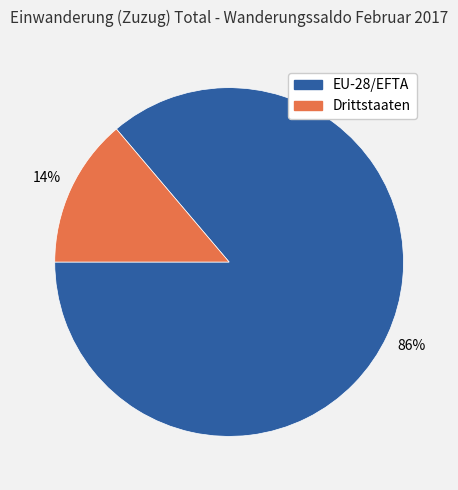

Count the number of slices in the pie.

2